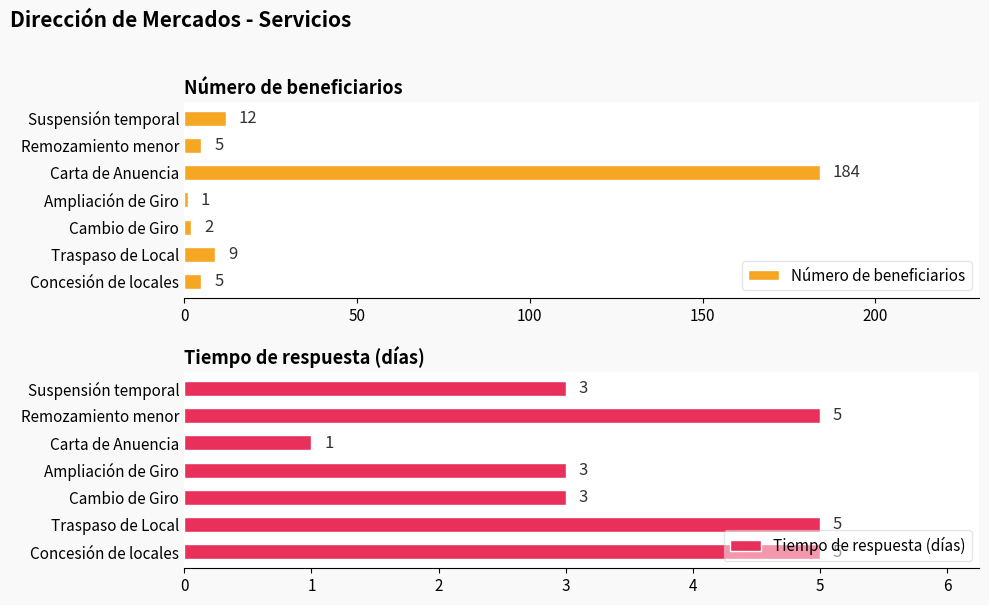

What is the difference between the Número de beneficiarios values at Carta de Anuencia and Suspensión temporal?

172